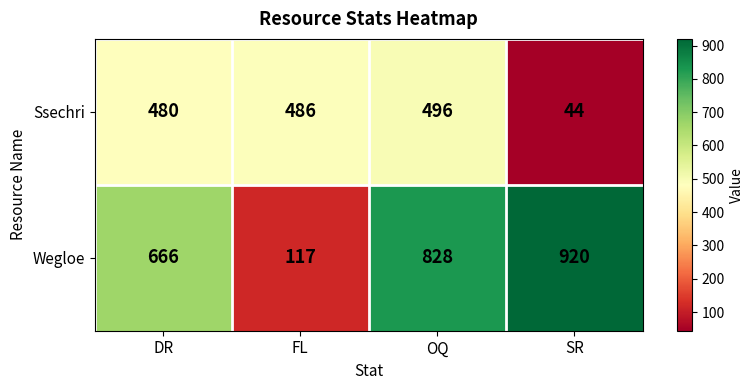

What is the total value across all series at FL?

603